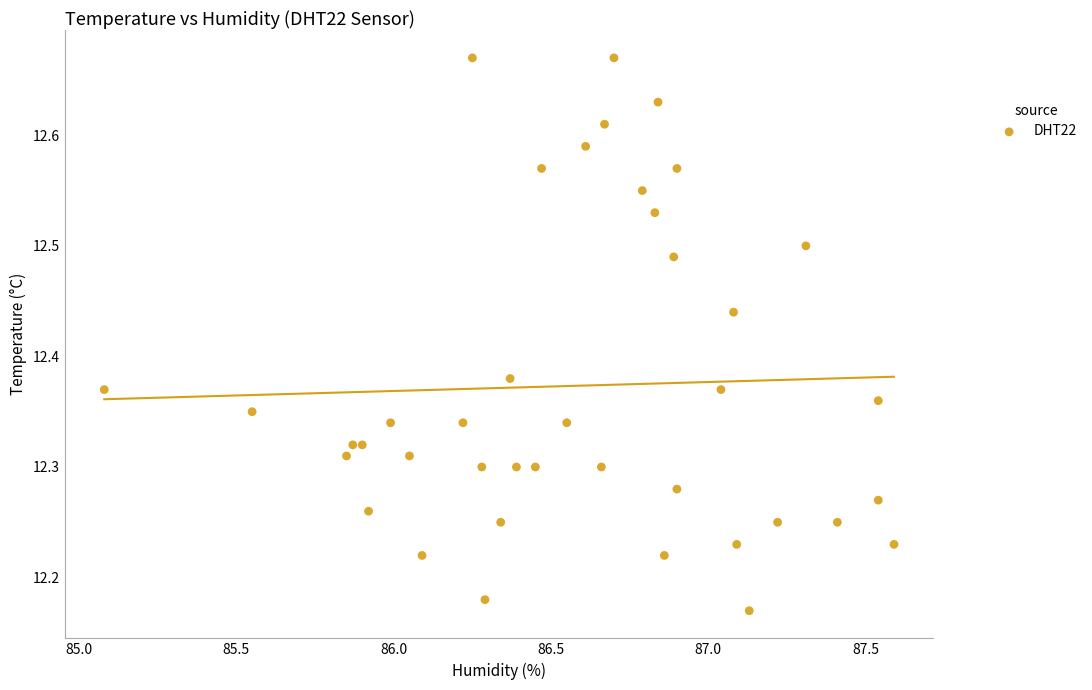

What is the range of X values (max minus min)?

2.5